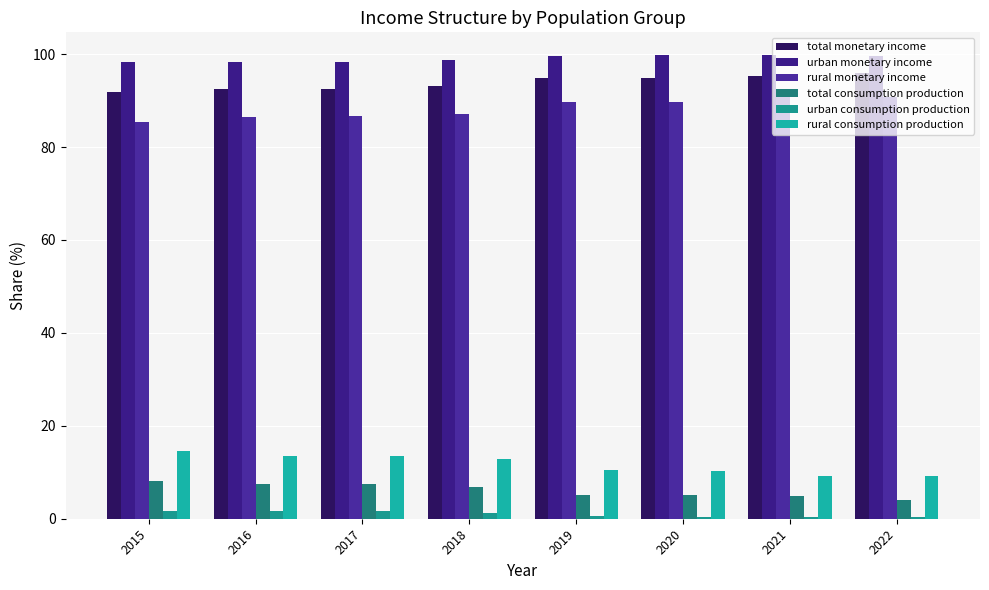

Between 2017 and 2022, which series saw the biggest shift?

rural monetary income